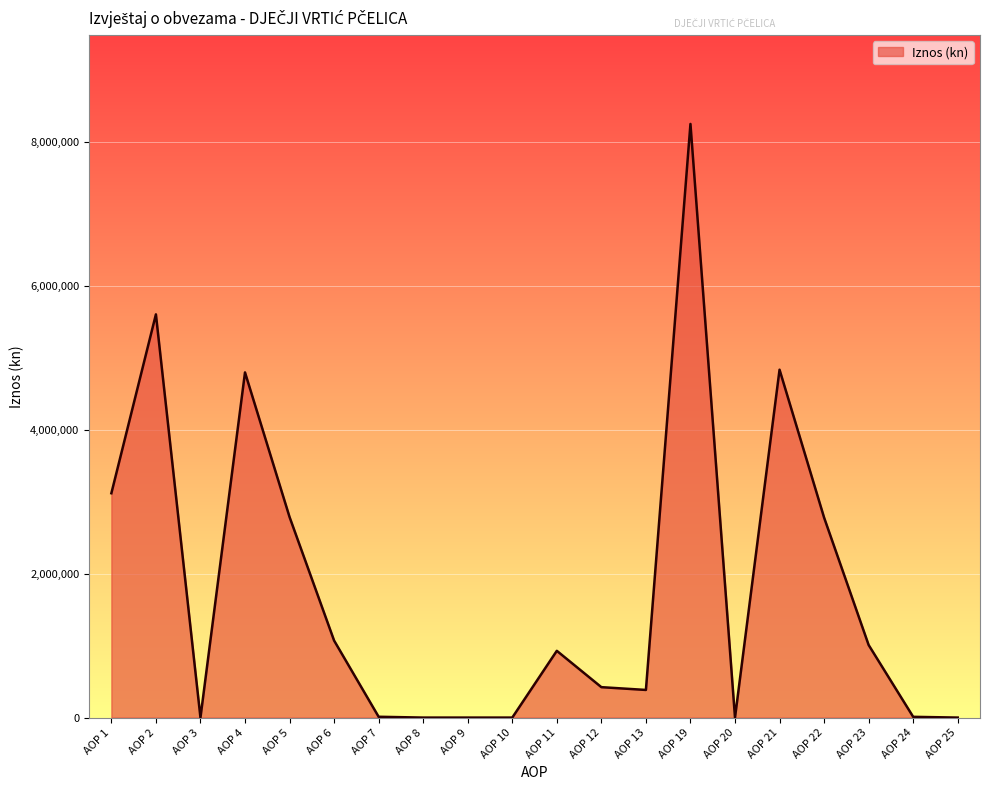

The chart shows a value of 3619298 at AOP 22. True or false?

False